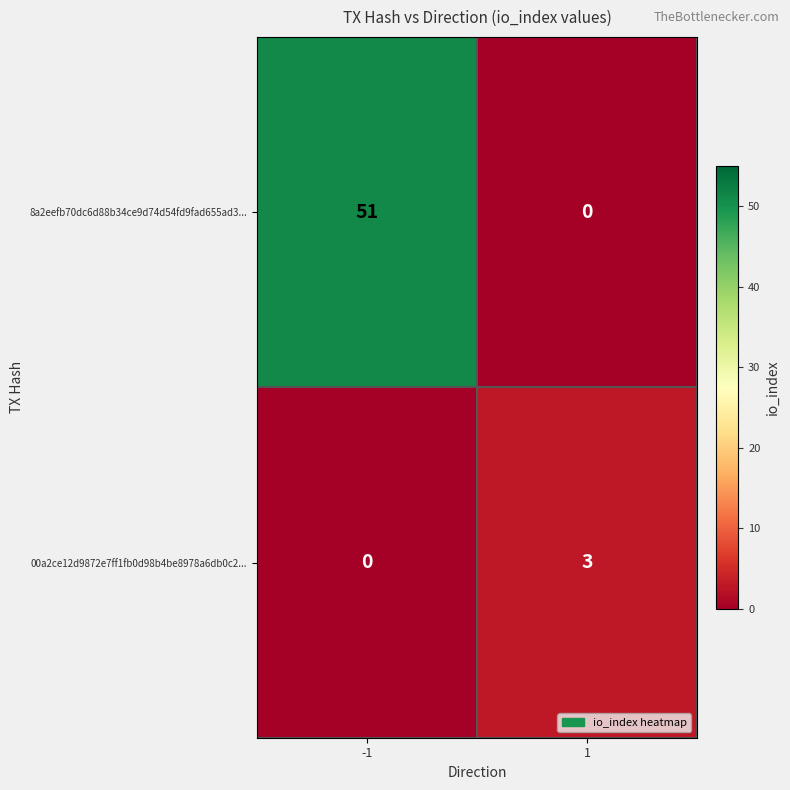

Count the number of categories in the chart.

2